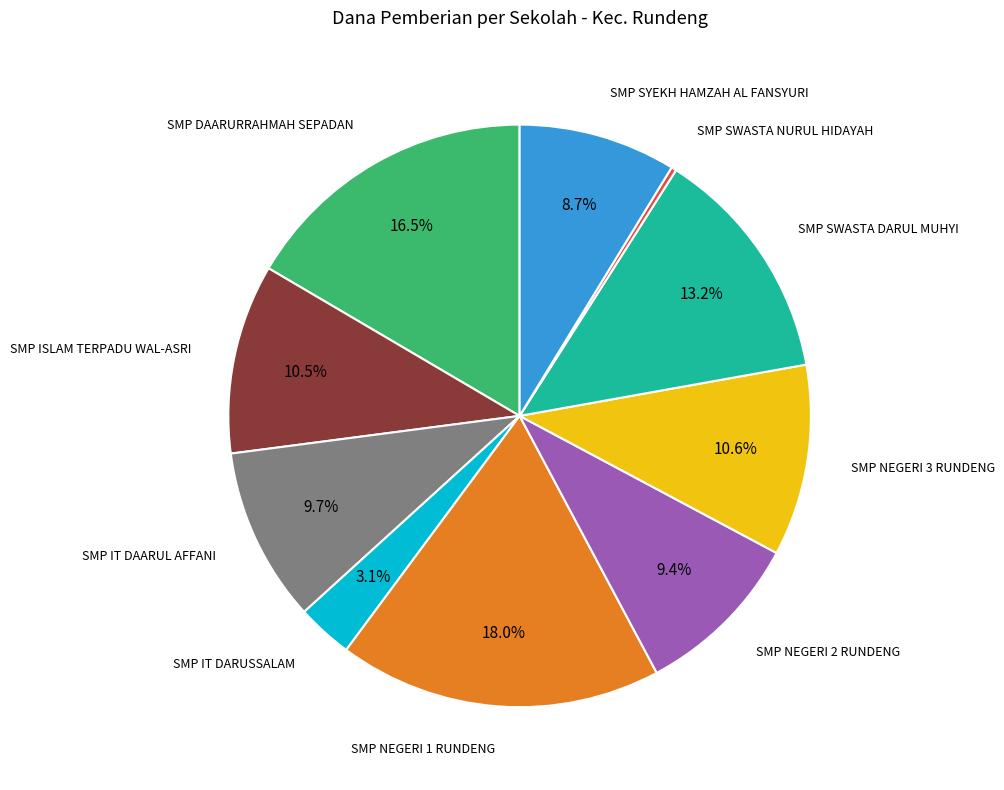

To the nearest percent, what is the average slice percentage?

10%